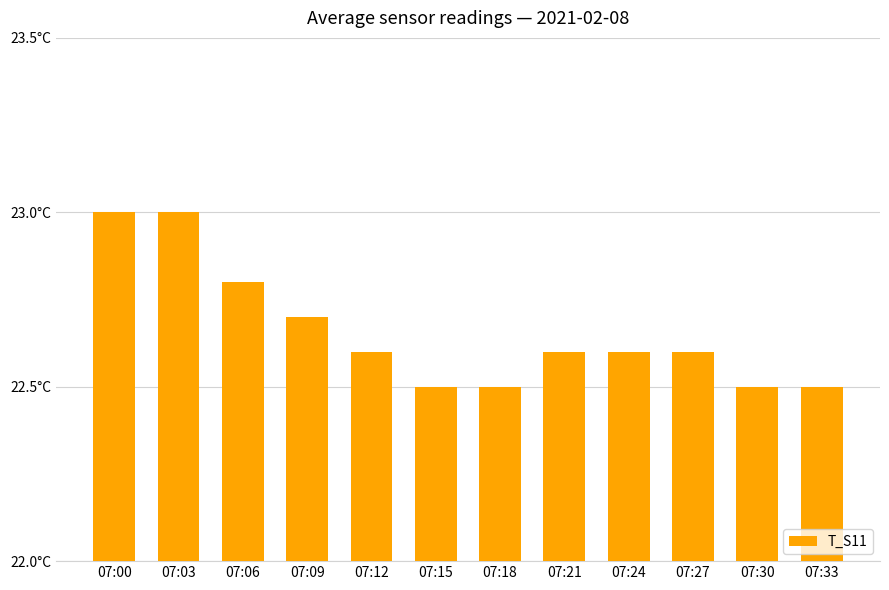

Does the chart contain any negative values?

No